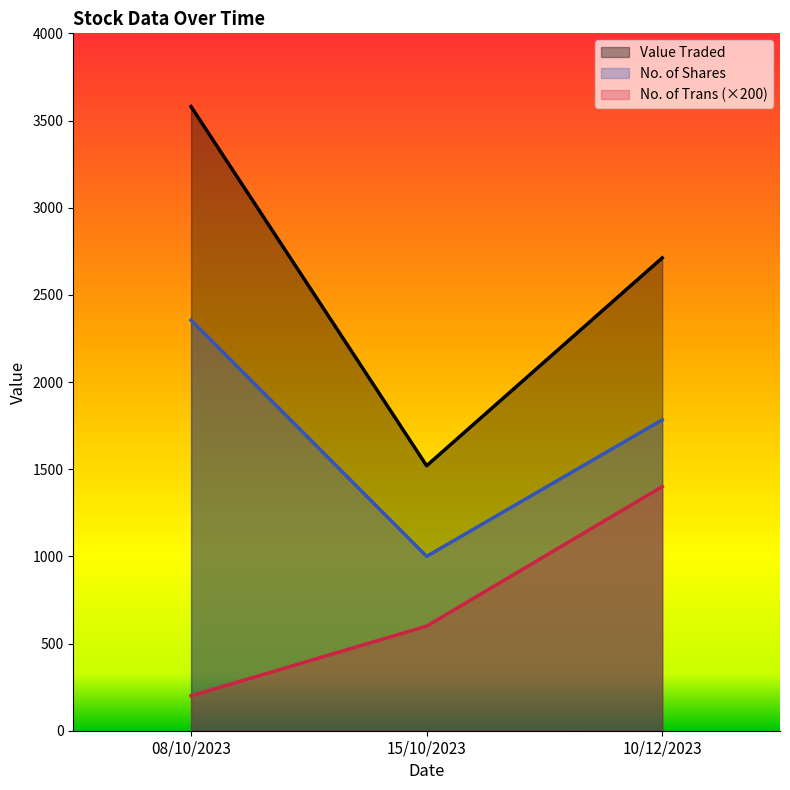

At how many categories does at least one series exceed 2153?

2